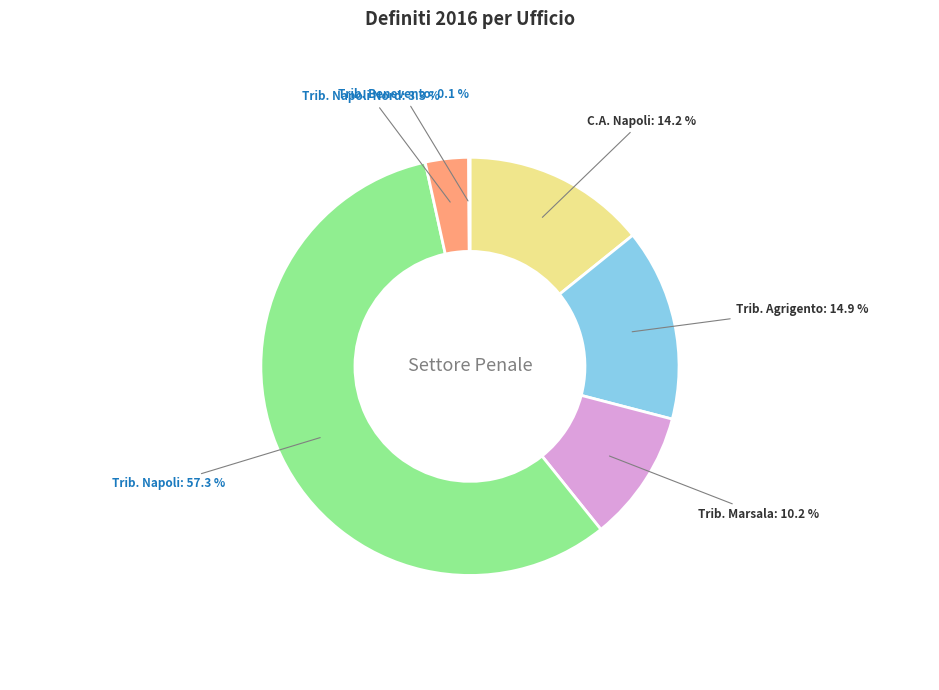

Is there a majority slice in this chart?

Yes